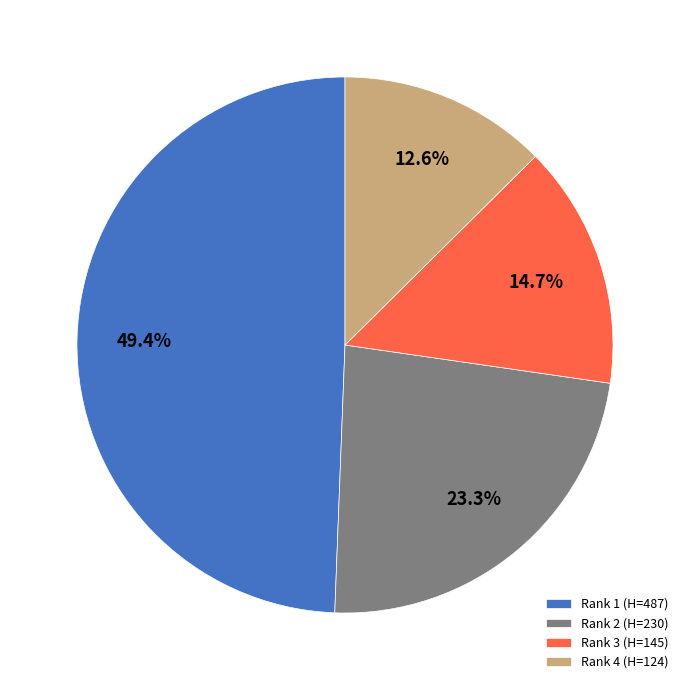

To the nearest percent, what portion does Rank 2 (H=230) represent?

23%